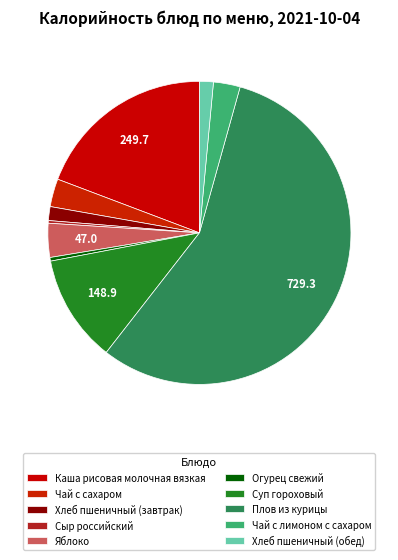

To the nearest percent, what is the difference between the largest and smallest slice percentages?

56%